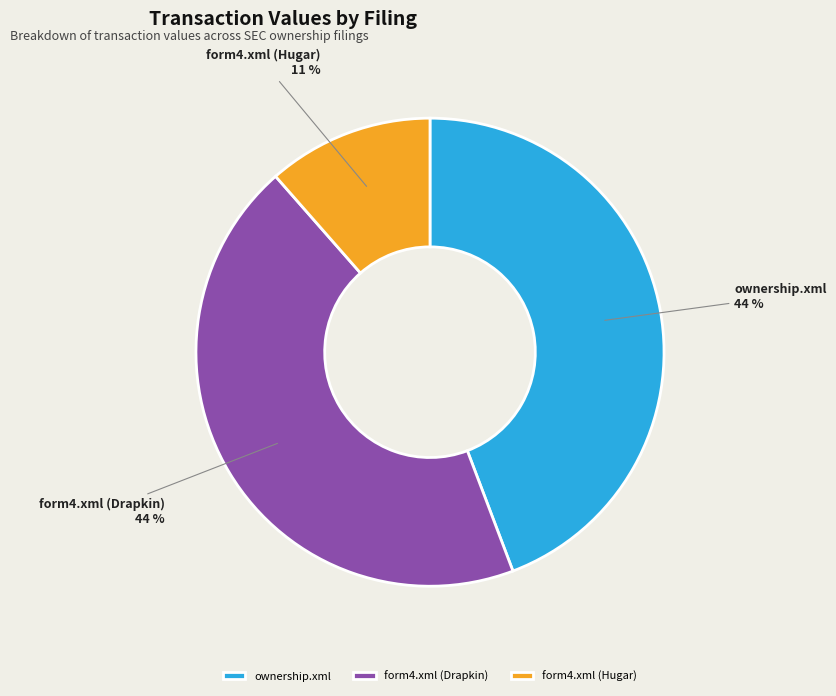

Does form4.xml (Drapkin) account for over 50% of the chart?

No